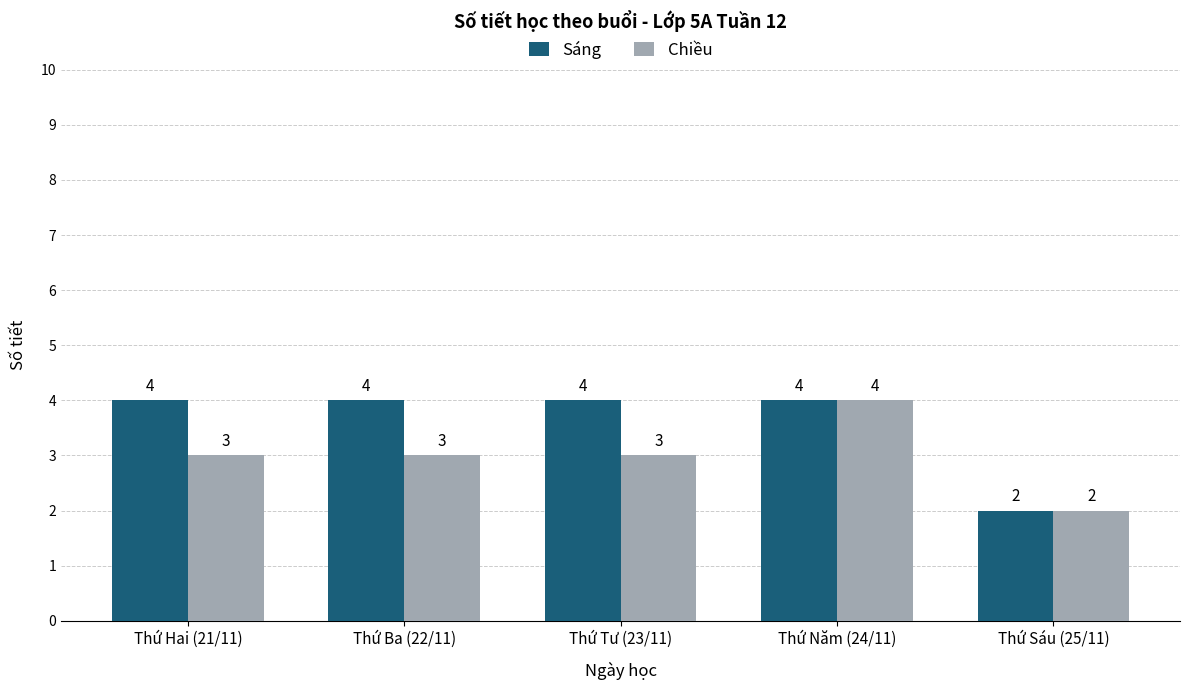

What is the approximate value of Sáng at Thứ Hai (21/11)?

4